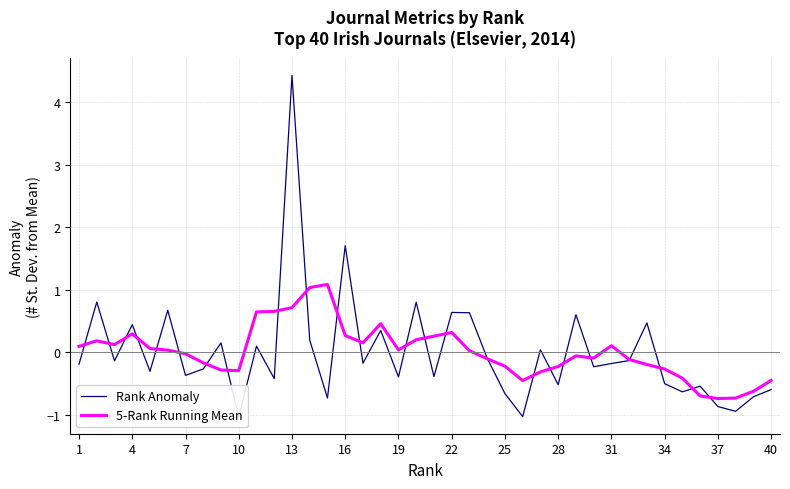

What is the highest value of the 5-Rank Running Mean series?

1.1